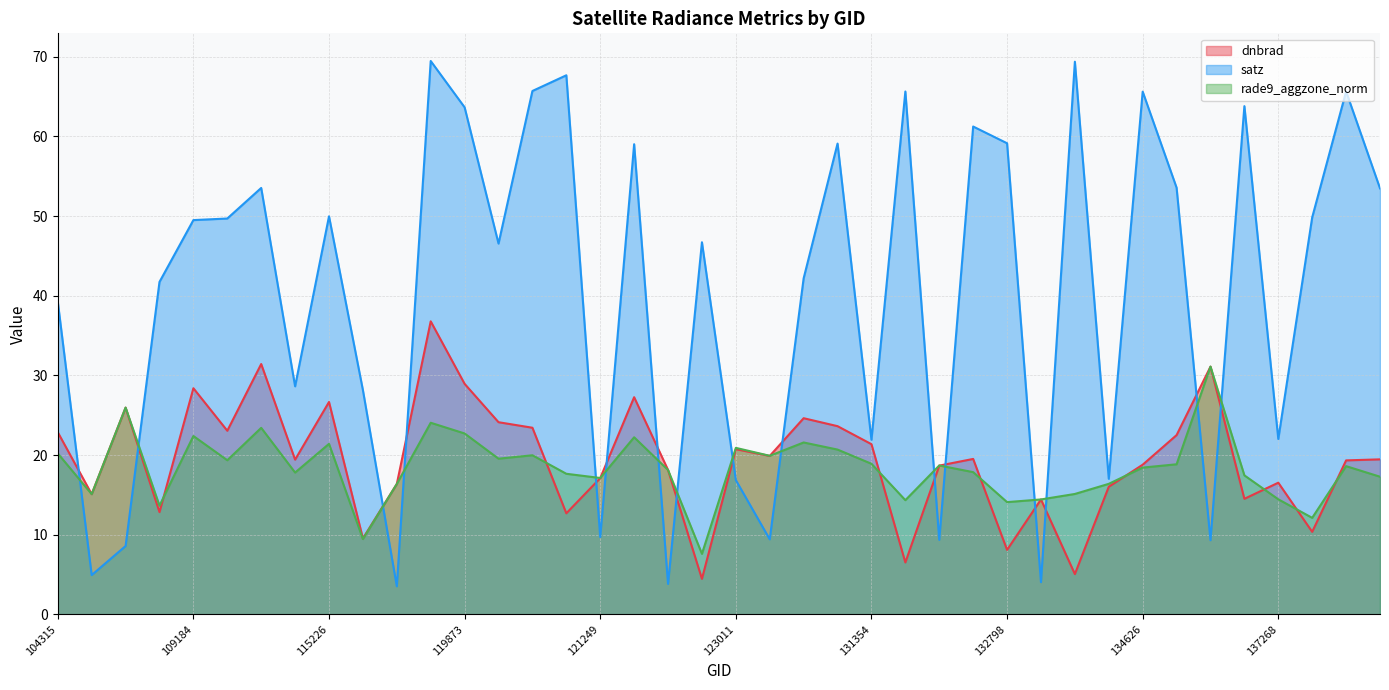

What is the difference between the satz values at 123011 and 121249?

7.2